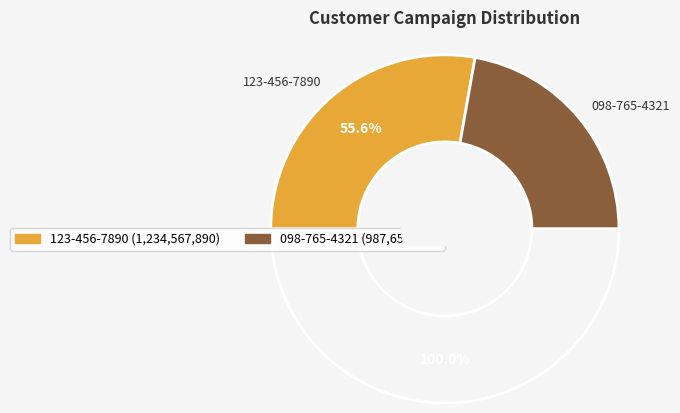

What portion of the pie excludes 098-765-4321?

55.6%